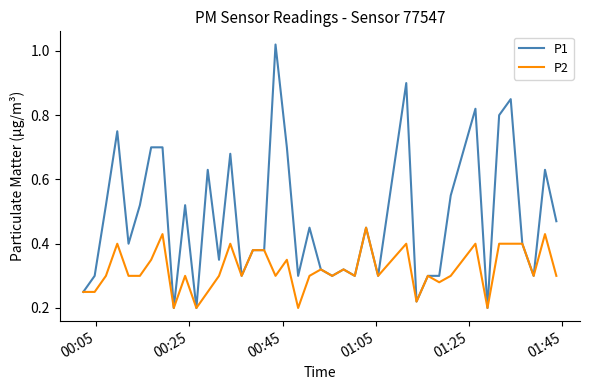

True or false: P2 and P1 cross at least once.

False